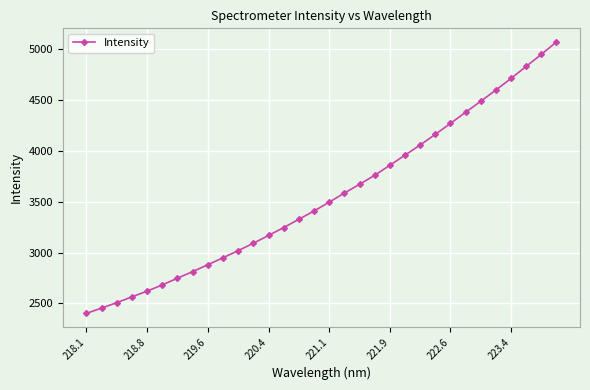

What is the smallest value displayed?

2402.2